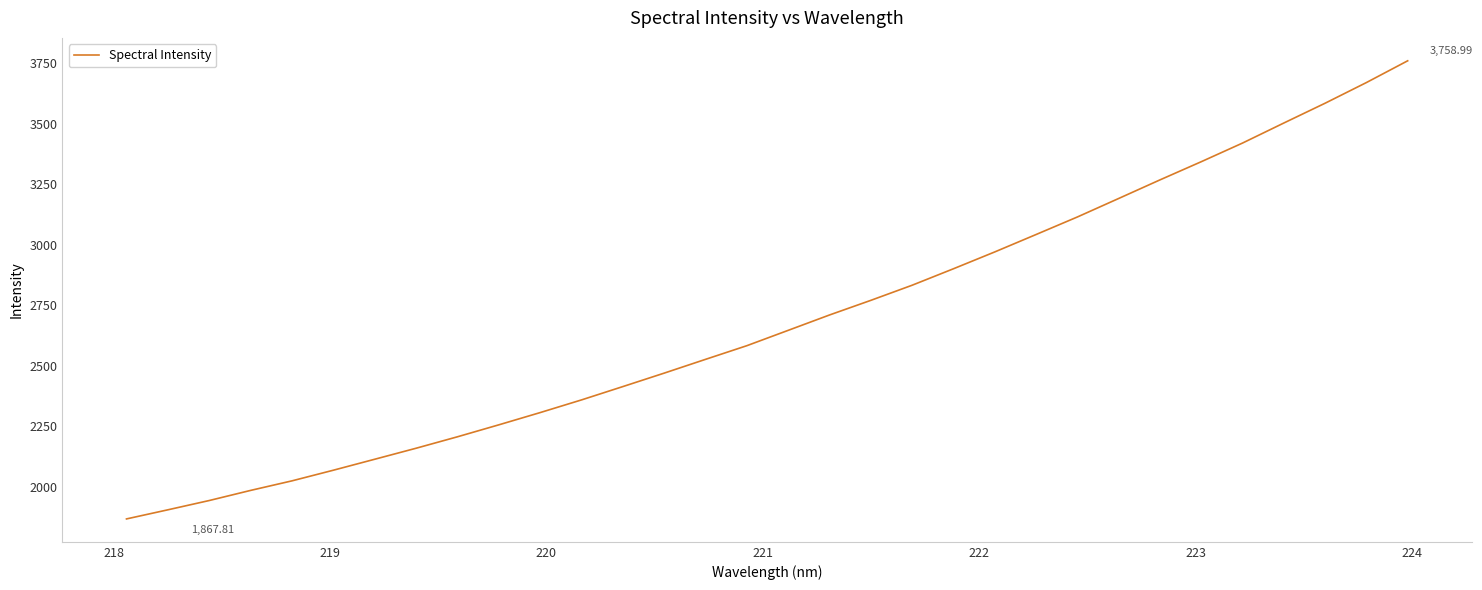

What is the difference between the maximum and minimum values?

1891.2